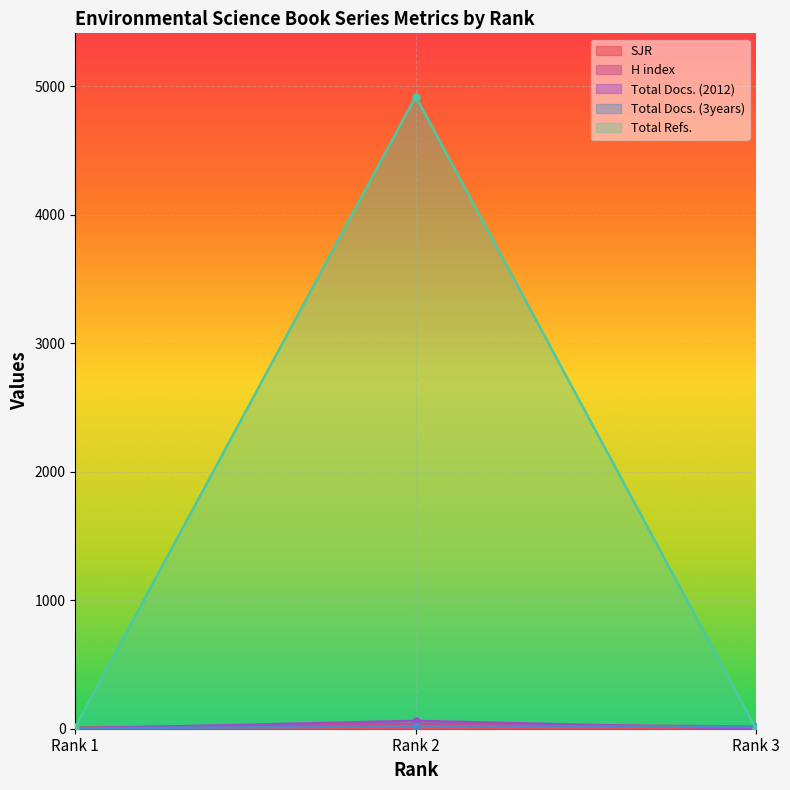

The Total Docs. (3years) series shows 14.0 at Rank 3. True or false?

True